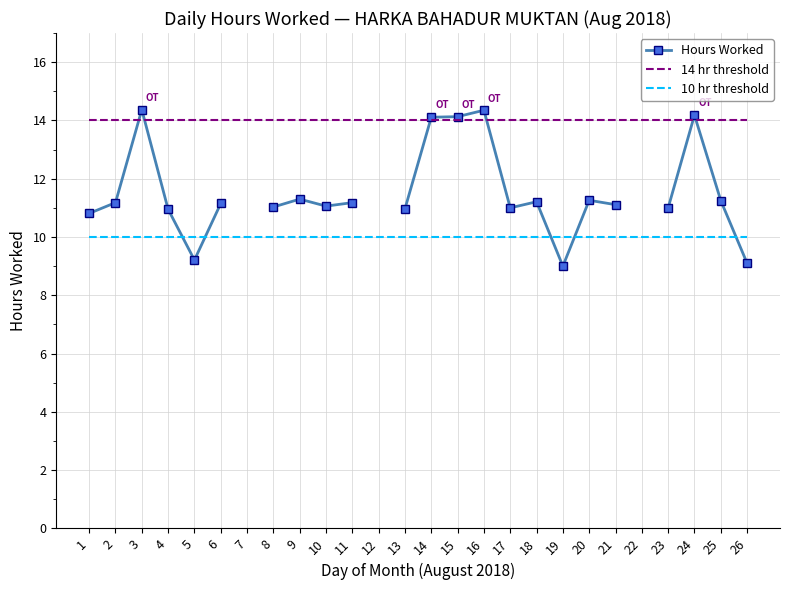

Is the value of 10 hr threshold at 4 greater than the value of Hours Worked at 10?

No